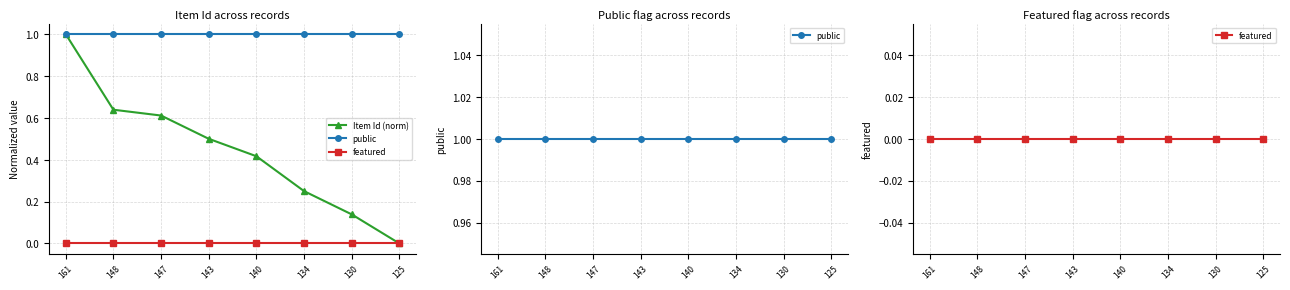

Is the value of featured at 161 greater than the value of public at 143?

No